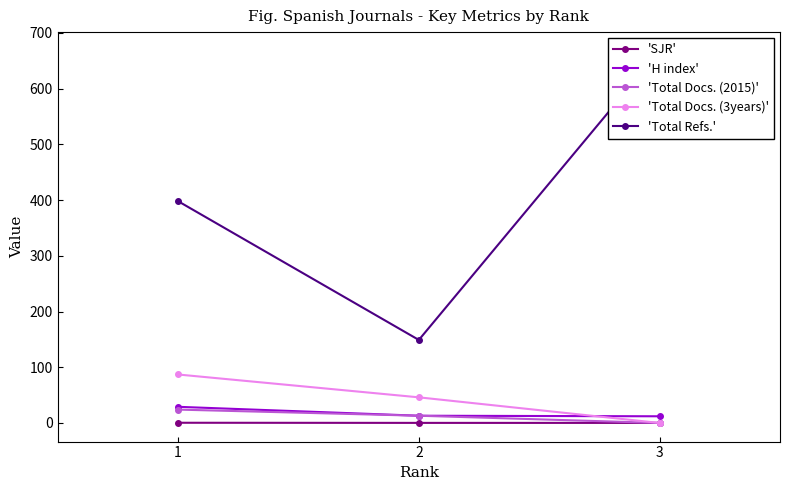

How many lines are shown in the chart?

5